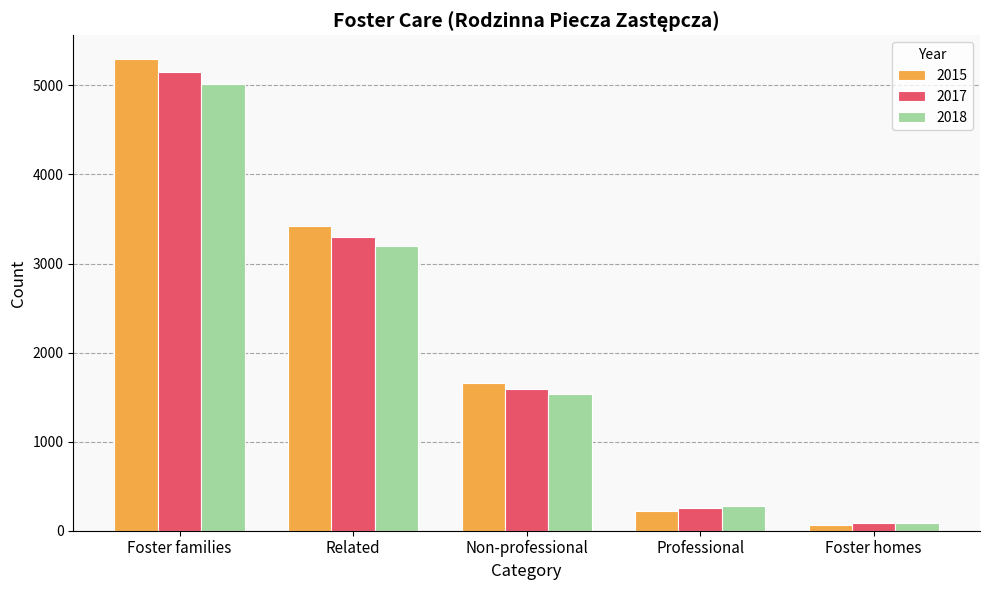

List the series in order of their overall mean, lowest first.

2018, 2017, 2015